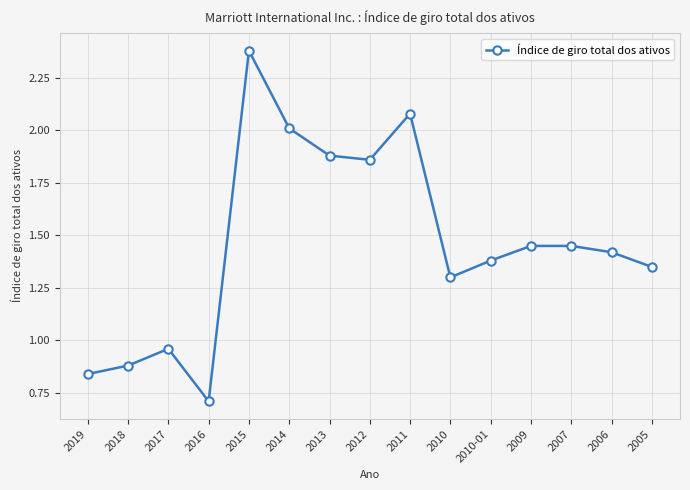

Where is the data nearest to the value 1?

2017